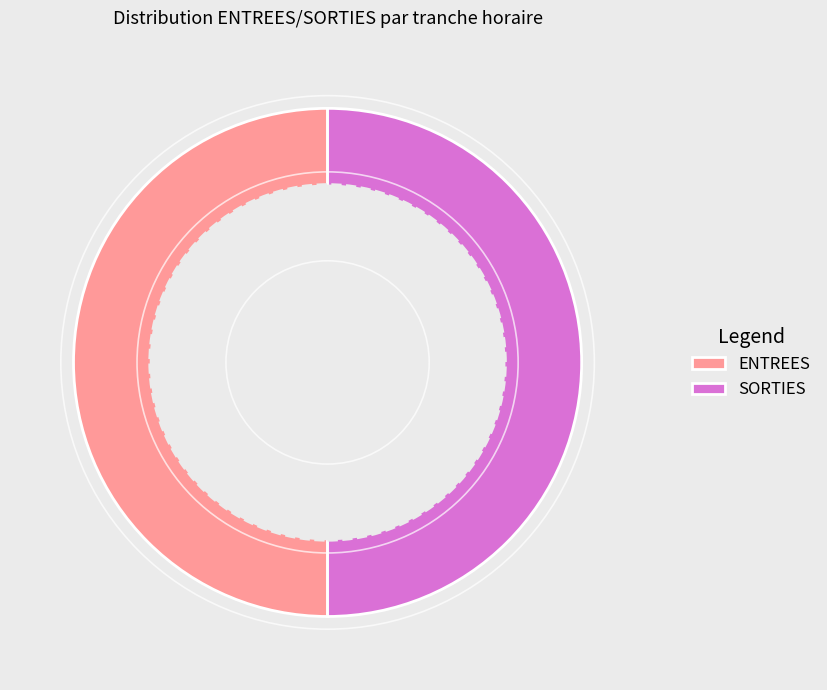

How many segments does this pie chart have?

2